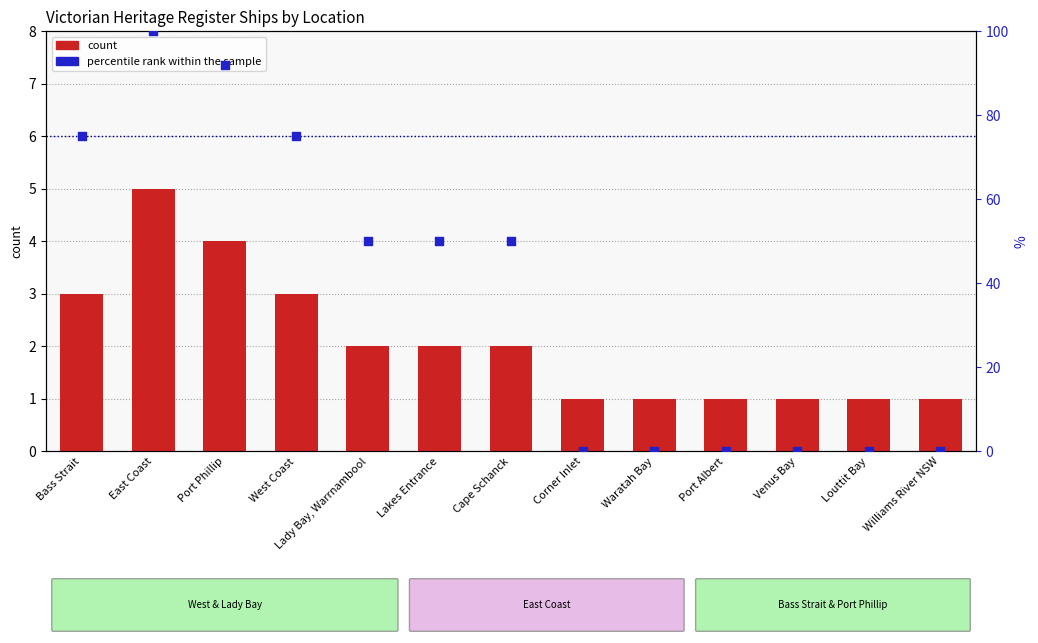

At how many categories does at least one series exceed 99?

1